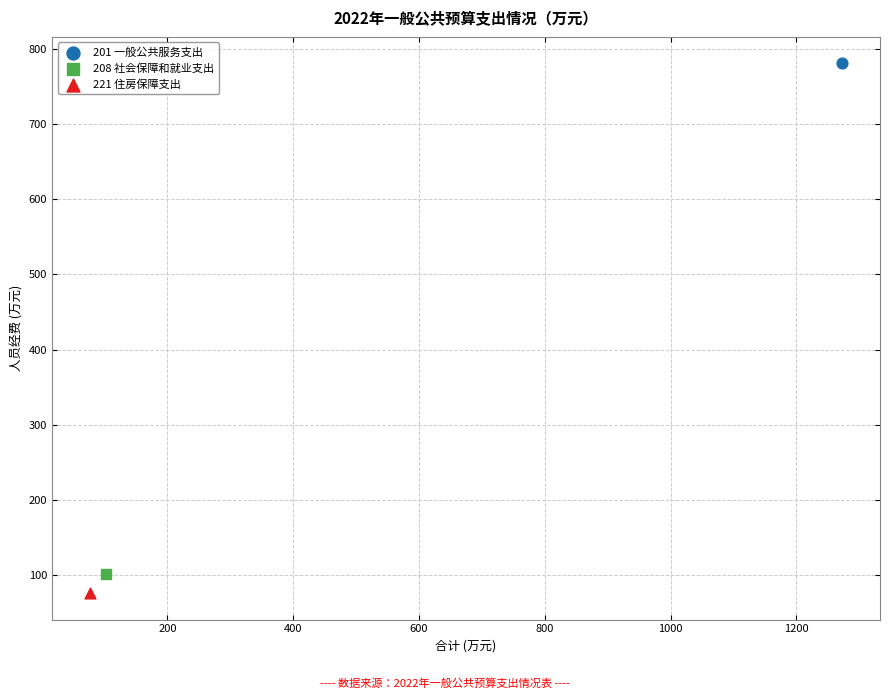

Which series reaches the maximum Y coordinate?

201 一般公共服务支出